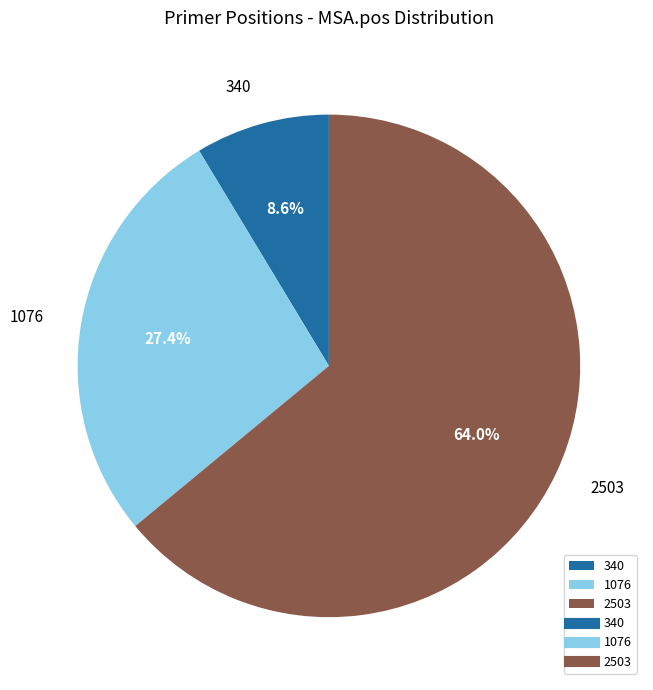

Count the number of slices in the pie.

3